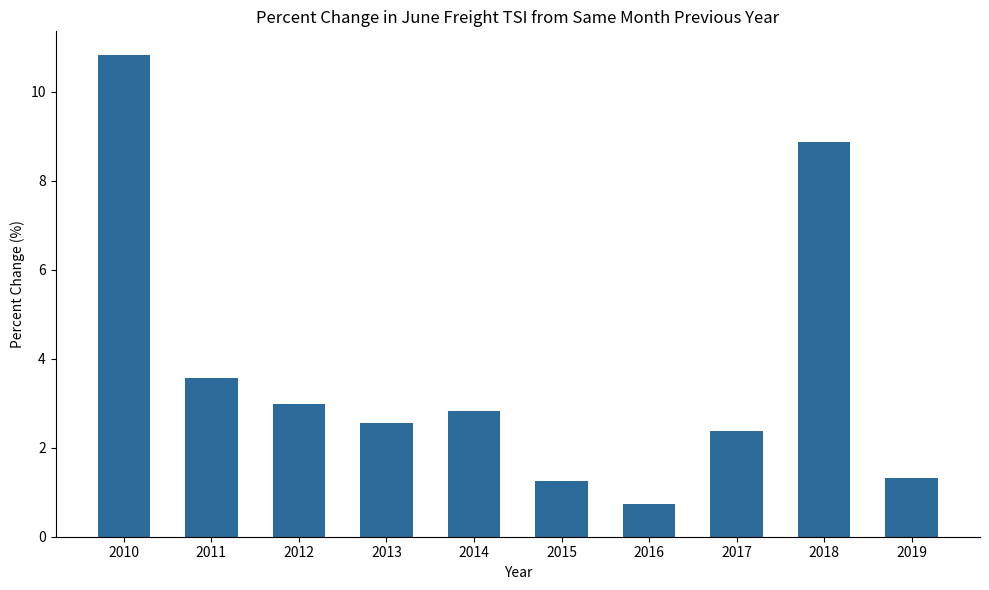

Reading left to right, what are all the values shown in this chart?

2010=10.8	2011=3.6	2012=3.0	2013=2.6	2014=2.8	2015=1.3	2016=0.7	2017=2.4	2018=8.9	2019=1.3